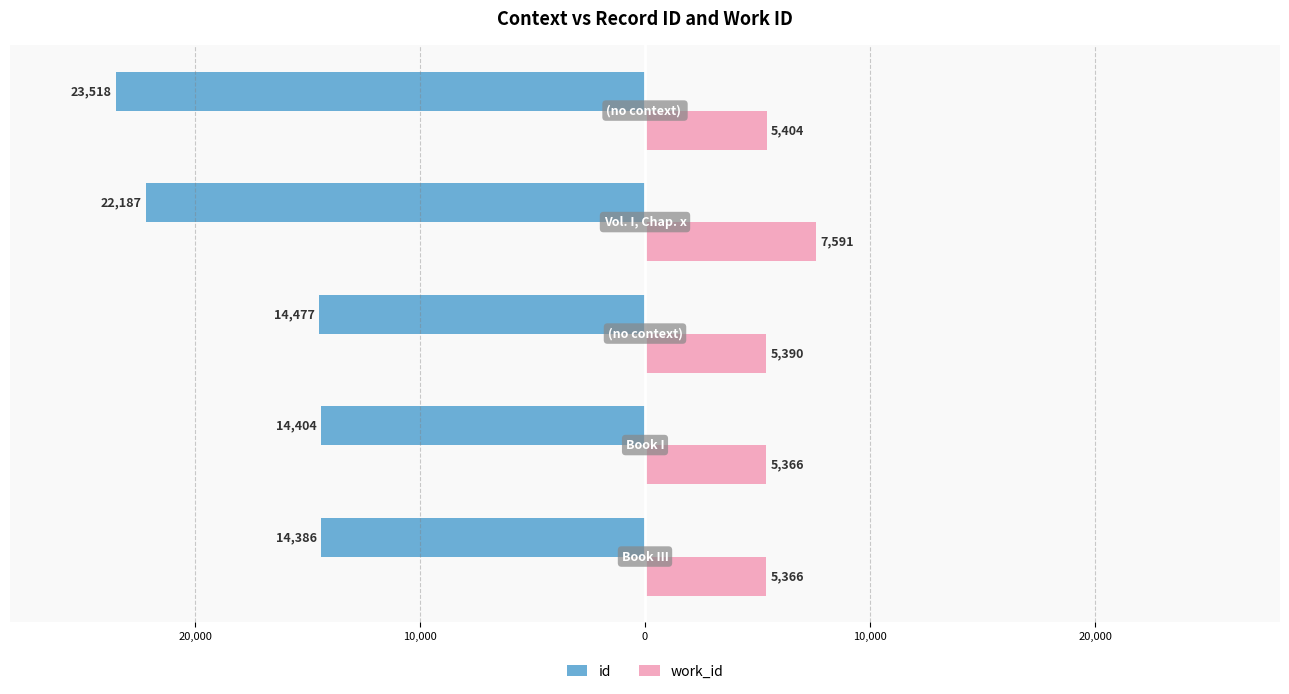

What are all the series names shown in the legend?

id, work_id